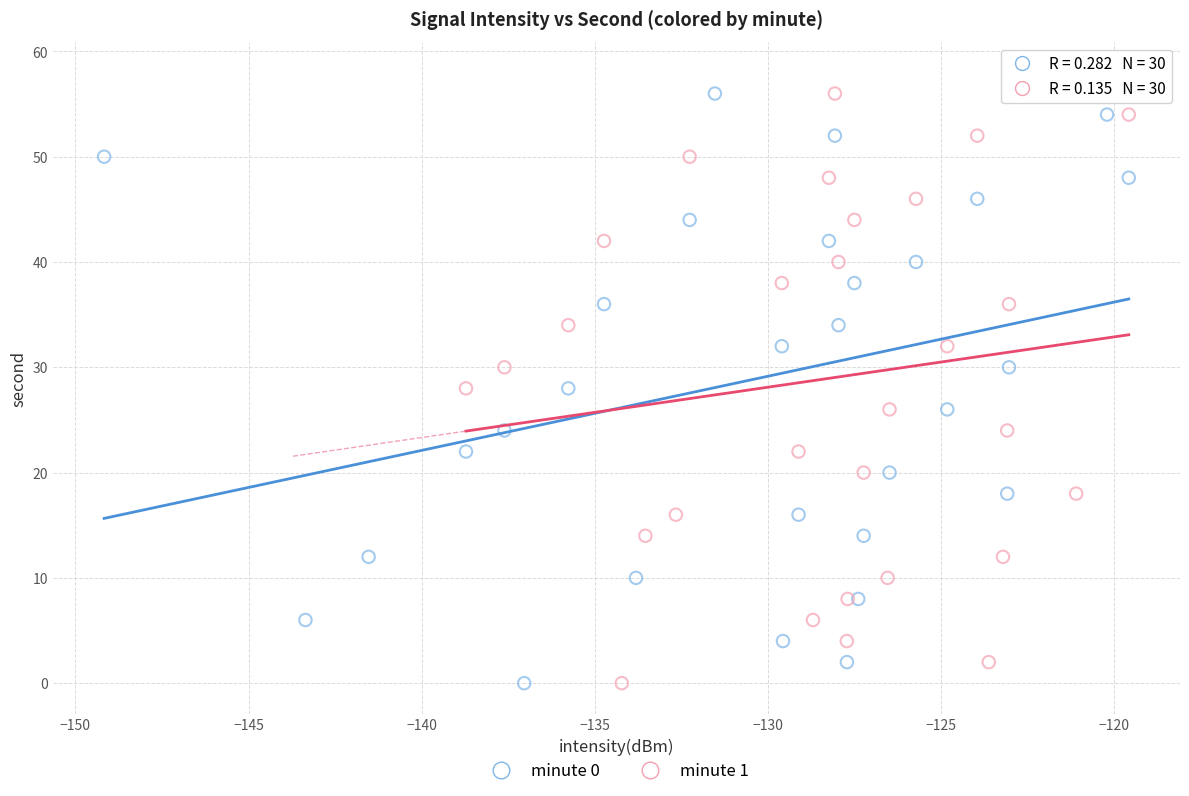

What are all the series names shown in the legend?

minute 0, minute 1